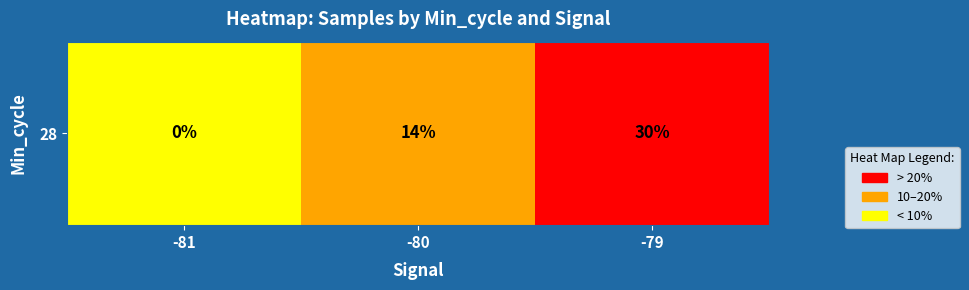

At which category does the chart reach its minimum across all series?

-81